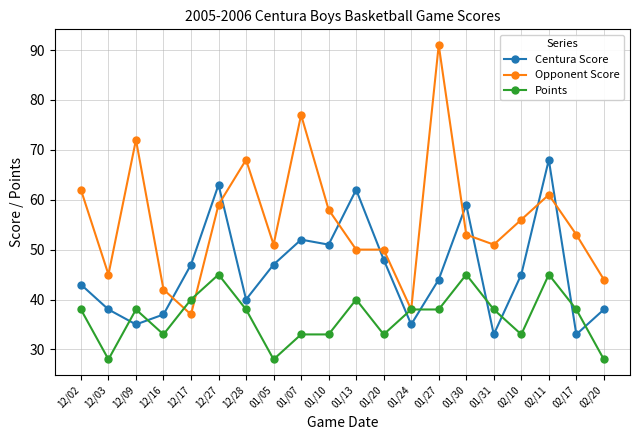

Does the chart display data point markers on the line(s)?

Yes